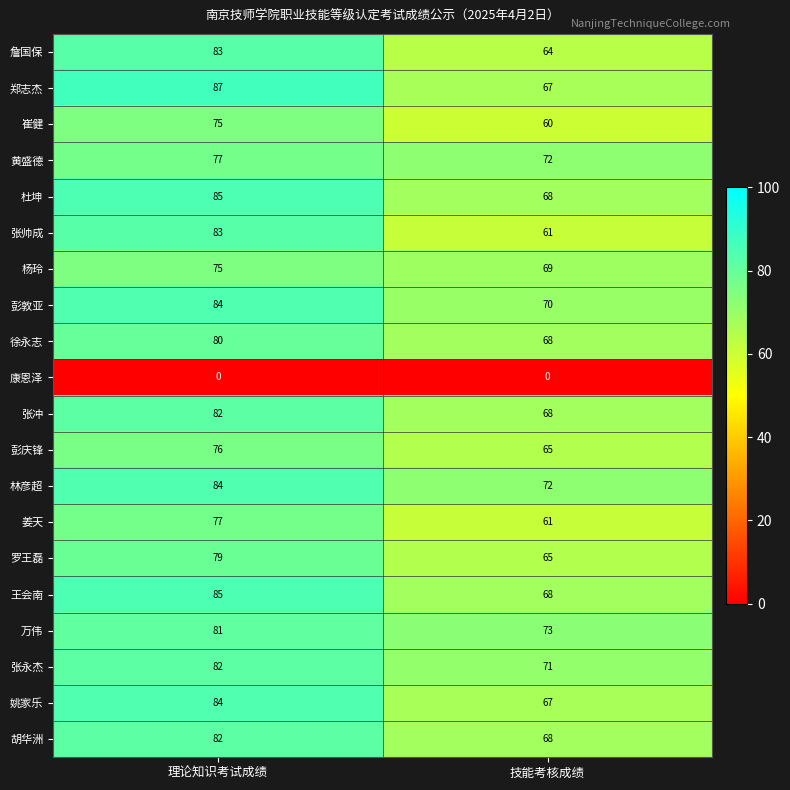

Rank the categories by 罗王磊 value from lowest to highest.

技能考核成绩, 理论知识考试成绩